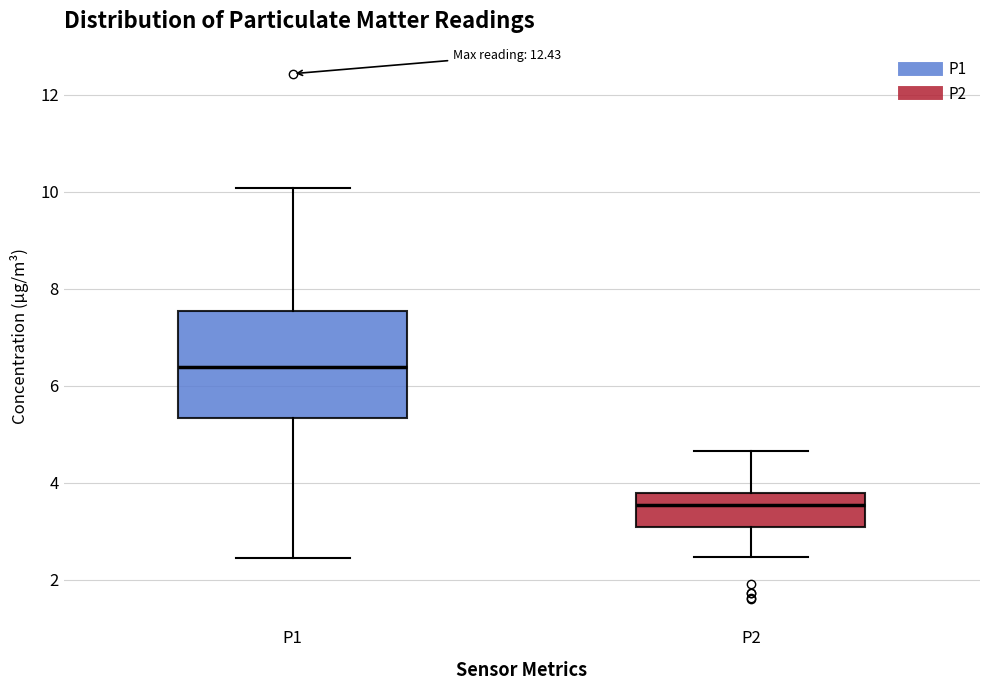

Which box is the tallest, from its lower edge to its upper edge?

P1